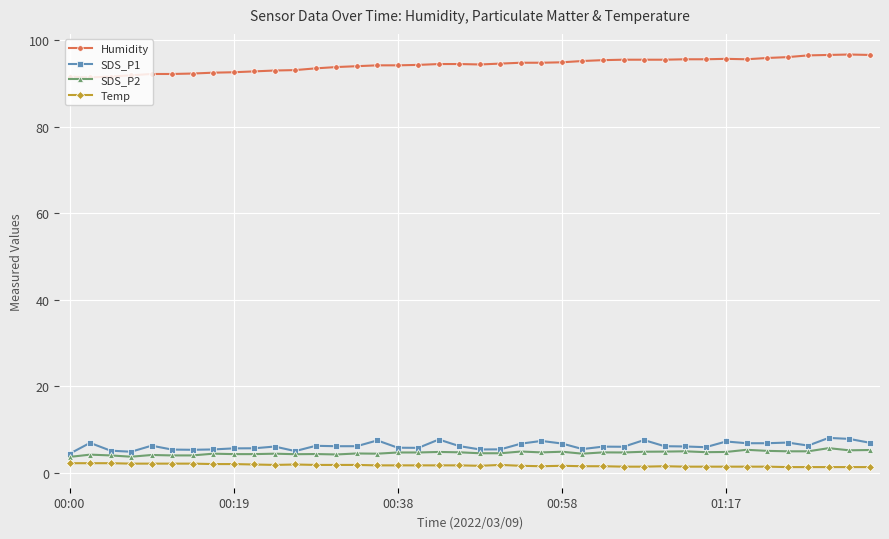

What is the highest value of the Temp series?

2.2